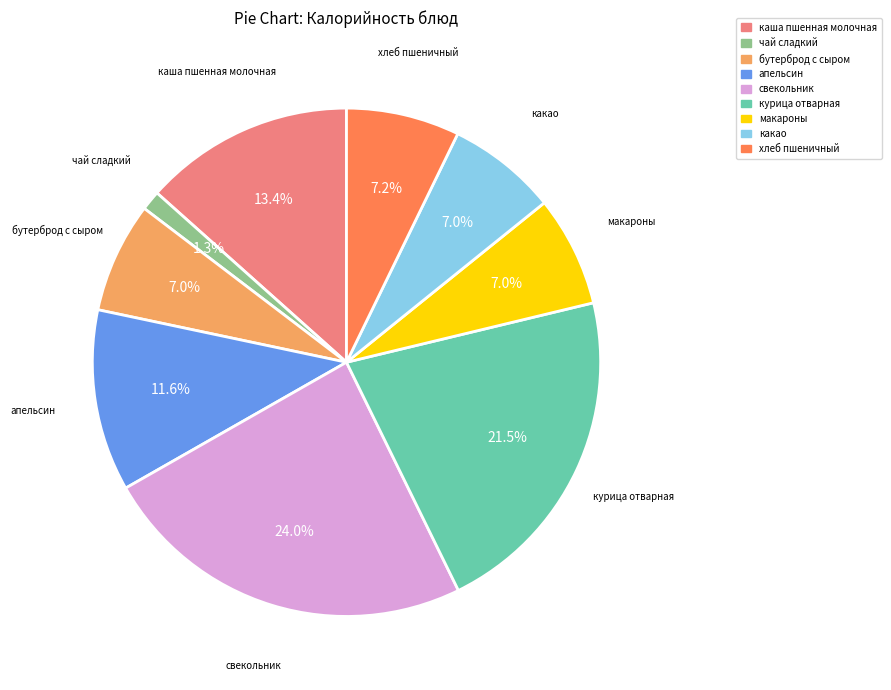

How many segments does this pie chart have?

9